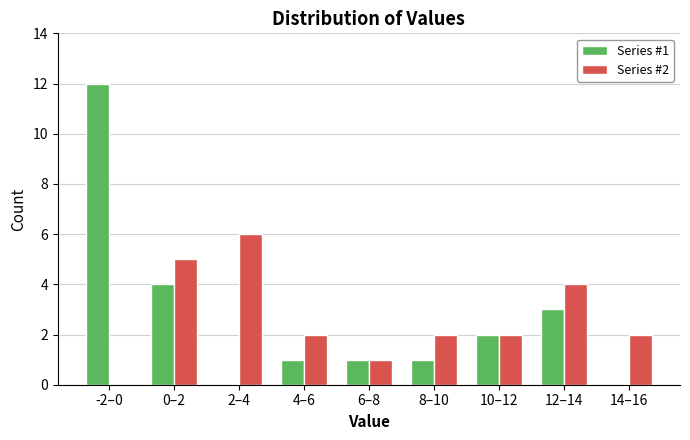

Reading right to left, extract all data points from this chart.

Series #1: 14–16=0	12–14=3	10–12=2	8–10=1	6–8=1	4–6=1	2–4=0	0–2=4	-2–0=12
Series #2: 14–16=2	12–14=4	10–12=2	8–10=2	6–8=1	4–6=2	2–4=6	0–2=5	-2–0=0